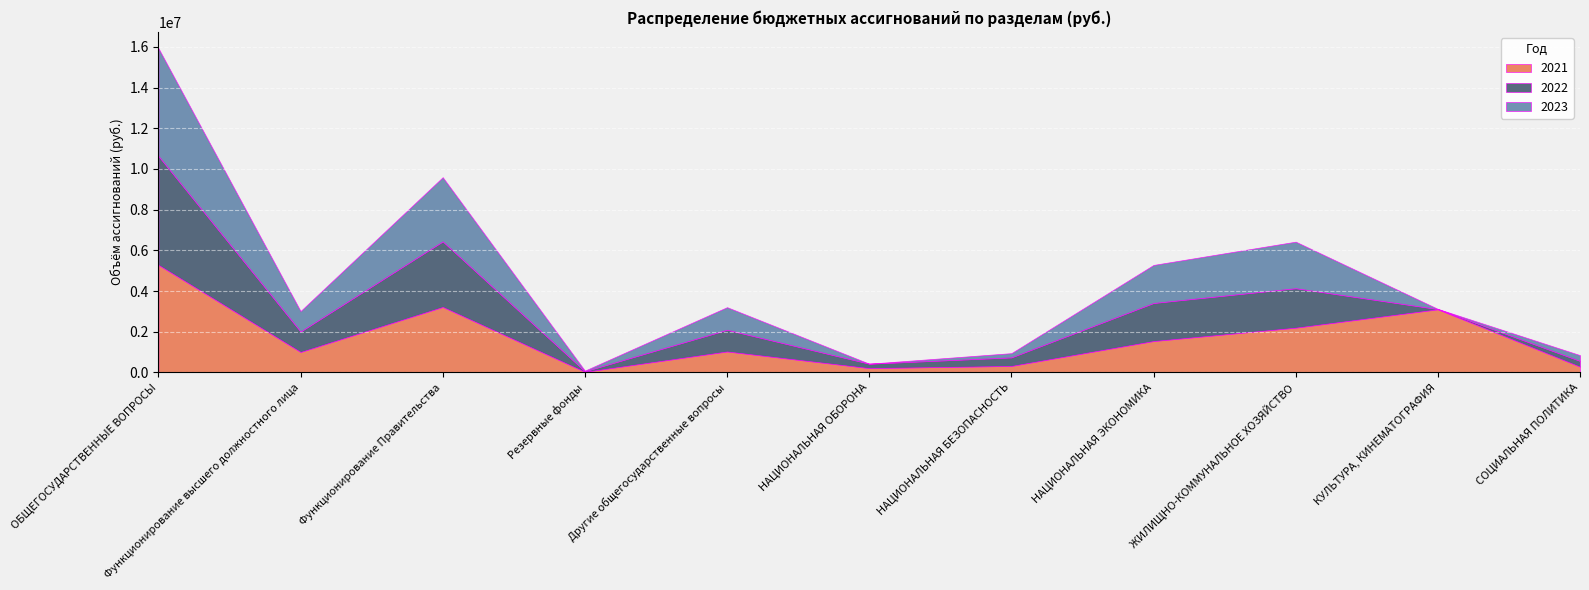

How many values in the 2021 series are below 1031744?

5